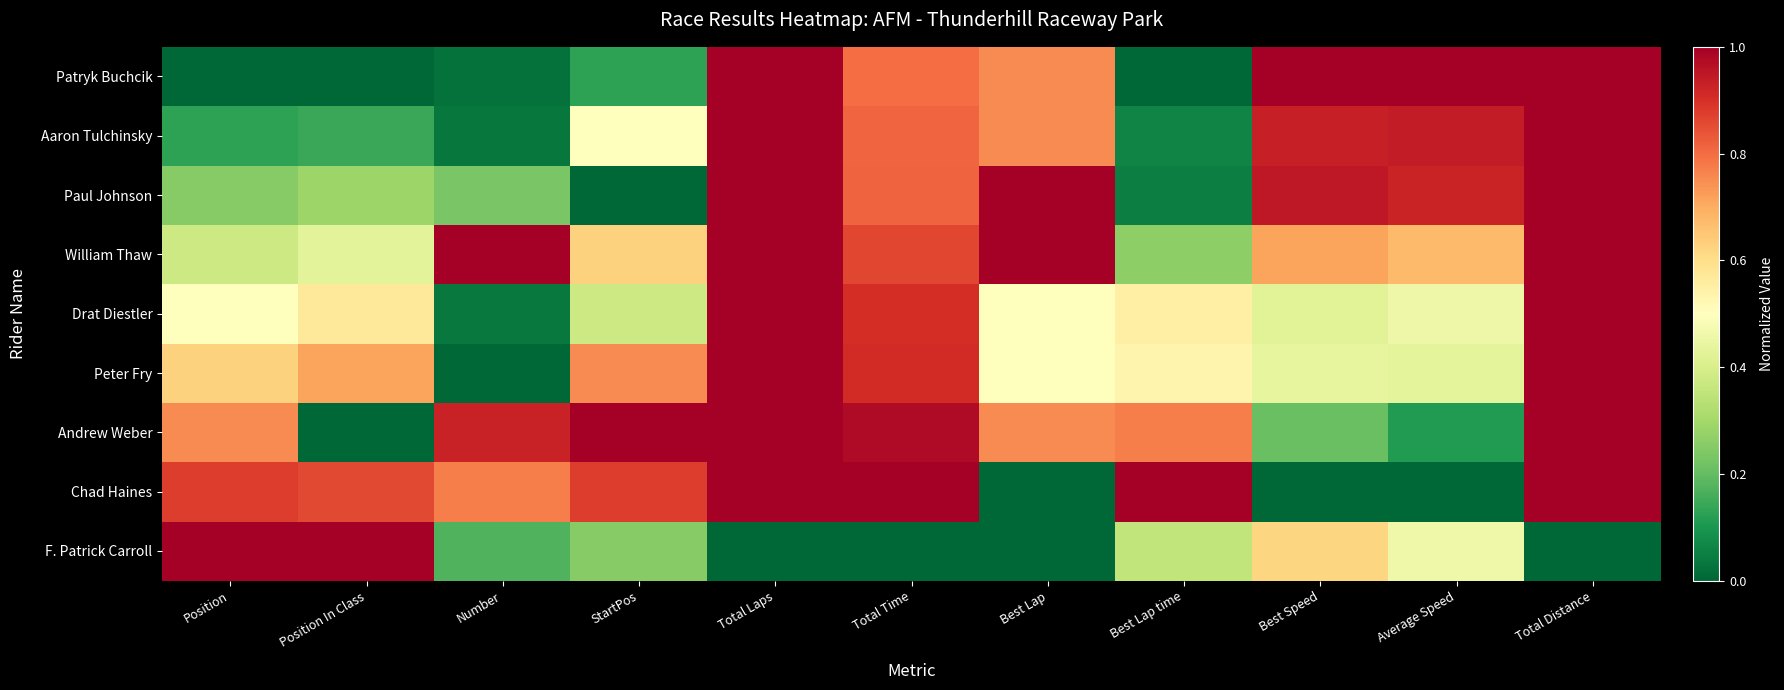

What is the total value across all series at Average Speed?

5.0